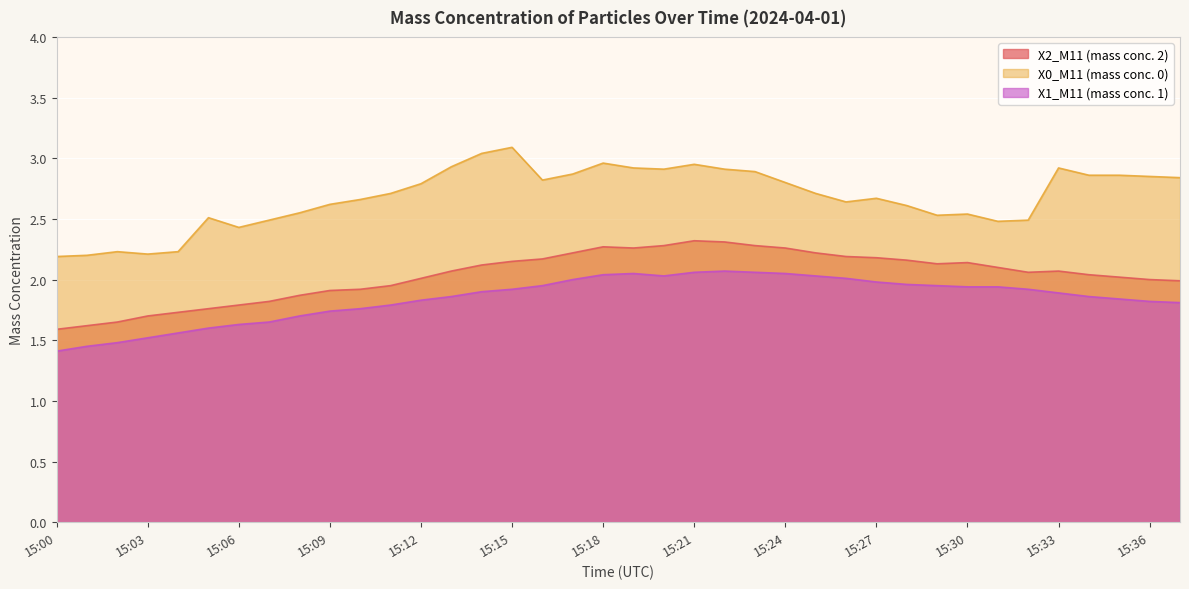

How many lines are shown in the chart?

3